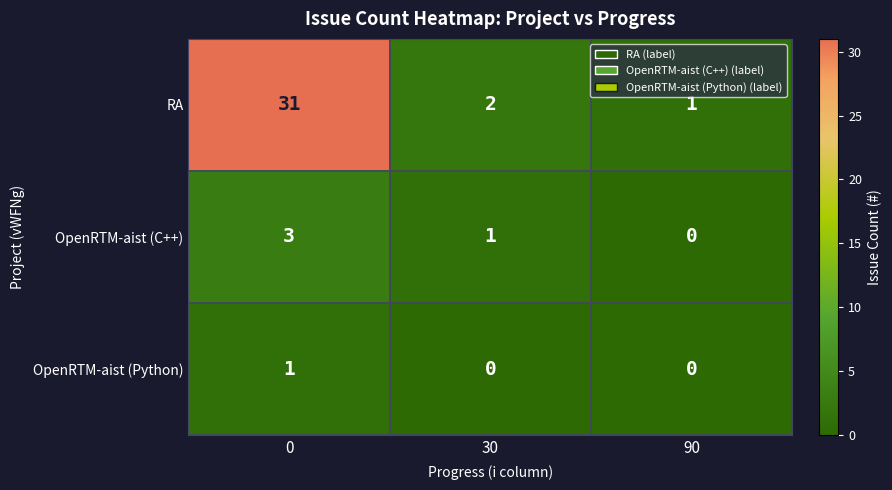

List the labels in order of RA value, smallest first.

90, 30, 0